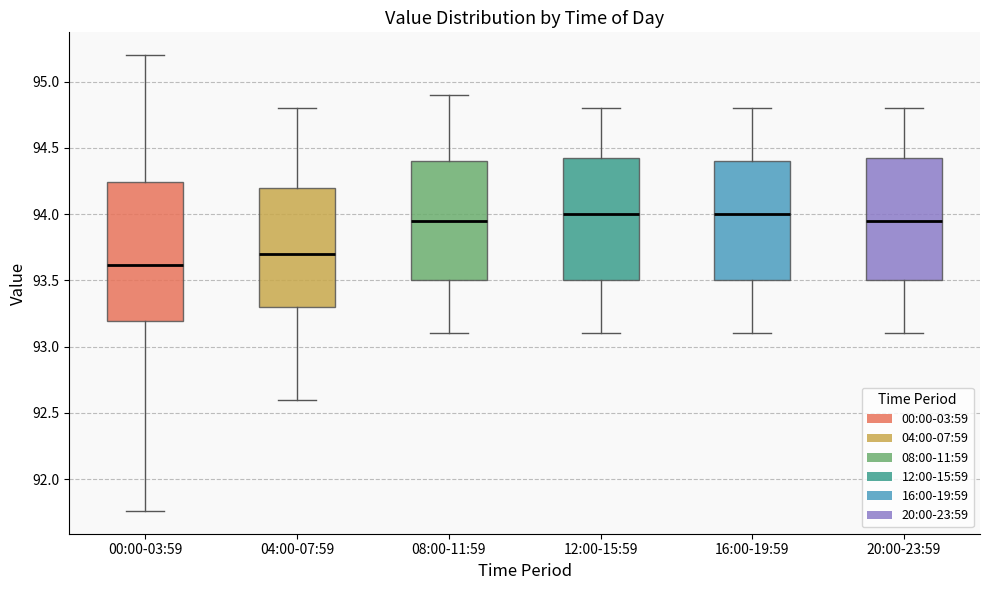

Which box's median line is the lowest?

00:00-03:59